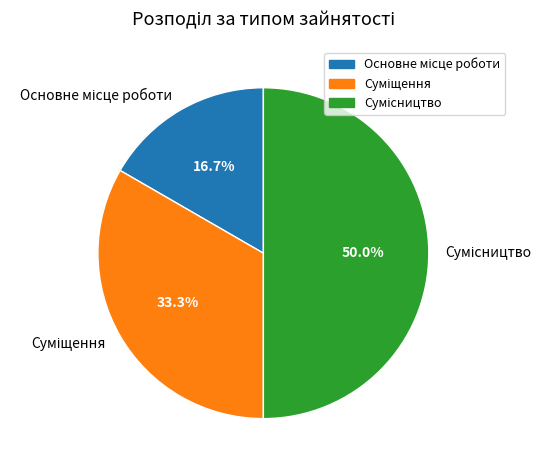

Is there any slice that represents more than half of the pie?

No